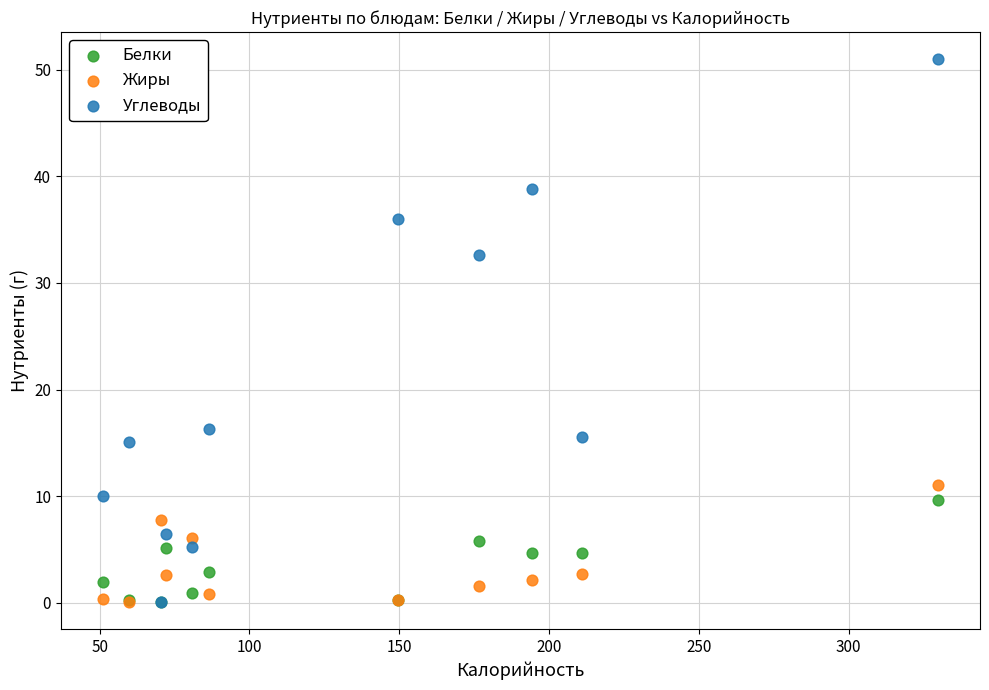

Across all series, what Y value is closest to 25?

32.6